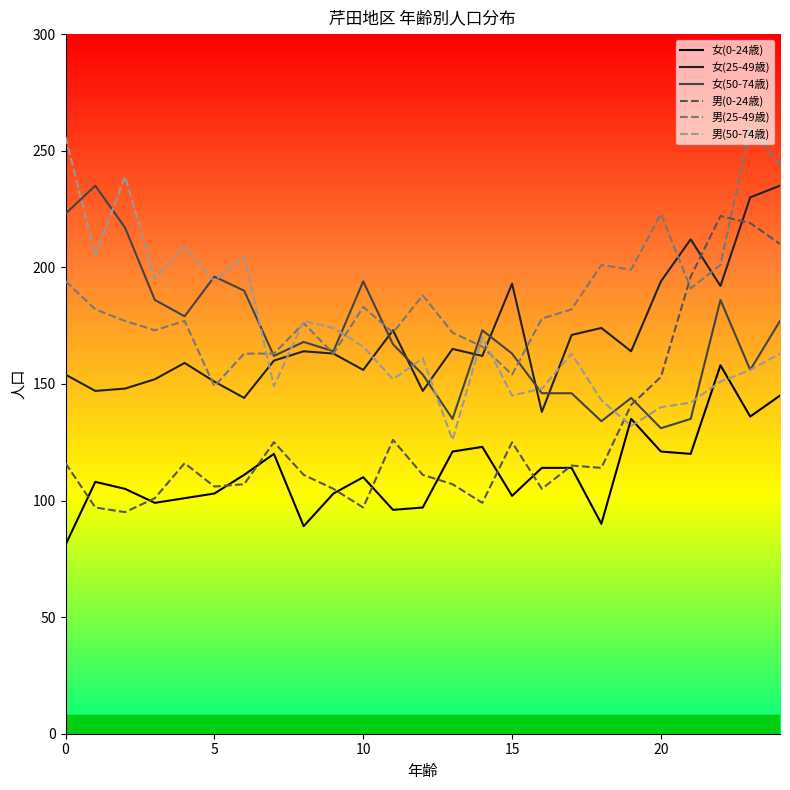

True or false: 男(25-49歳) has more than 2 points higher than both neighbors.

True